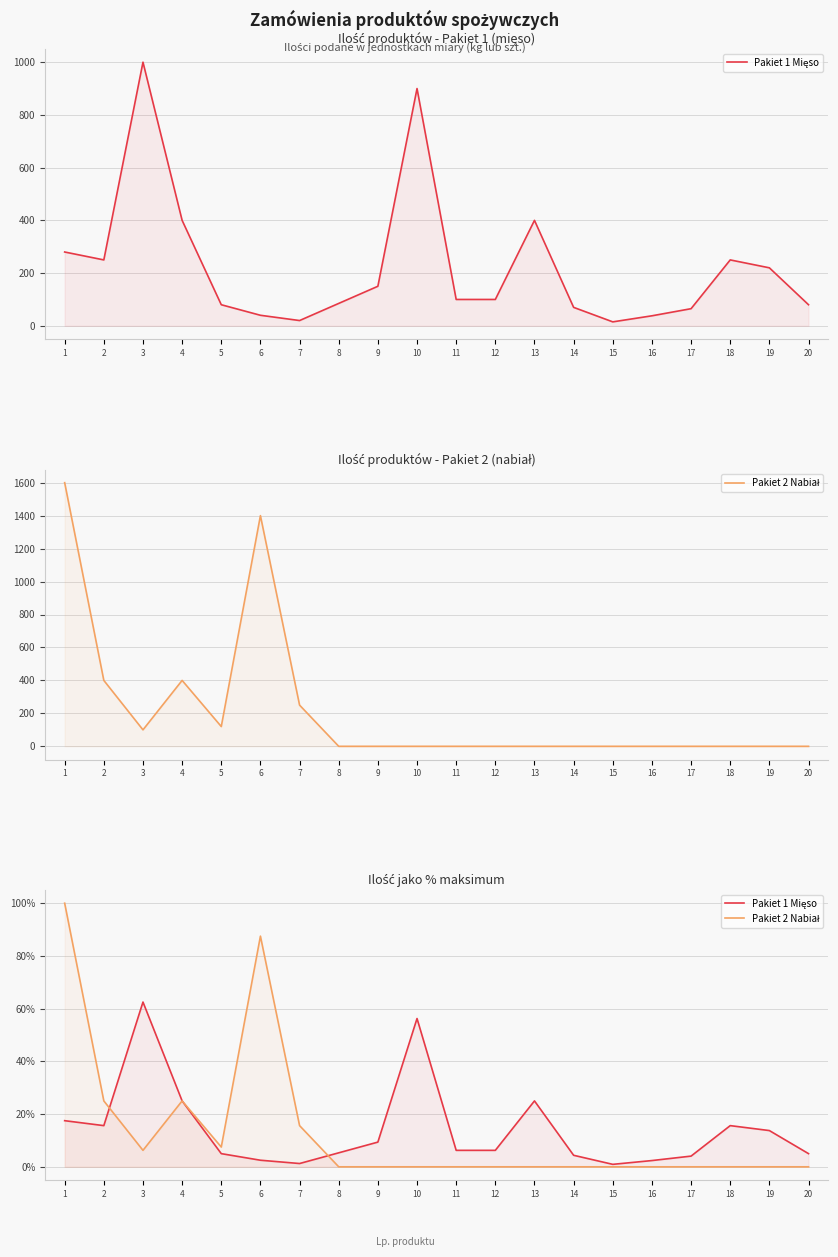

What is the difference between the maximum and second lowest values in the Pakiet 2 Nabiał series?

100.0